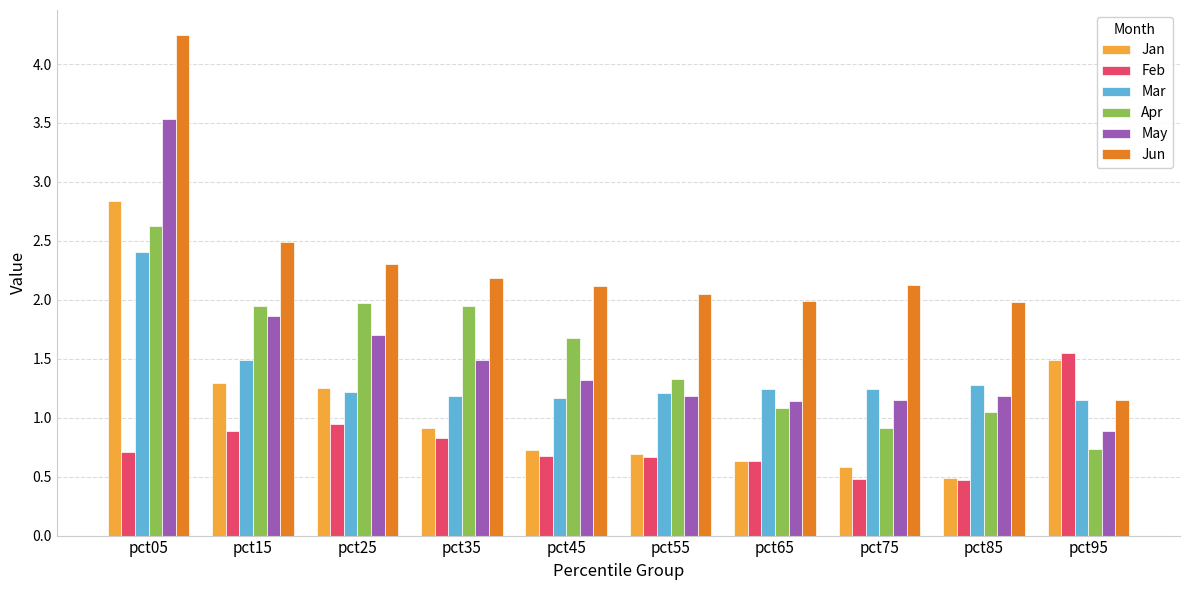

How many data points in Apr are above 1?

8